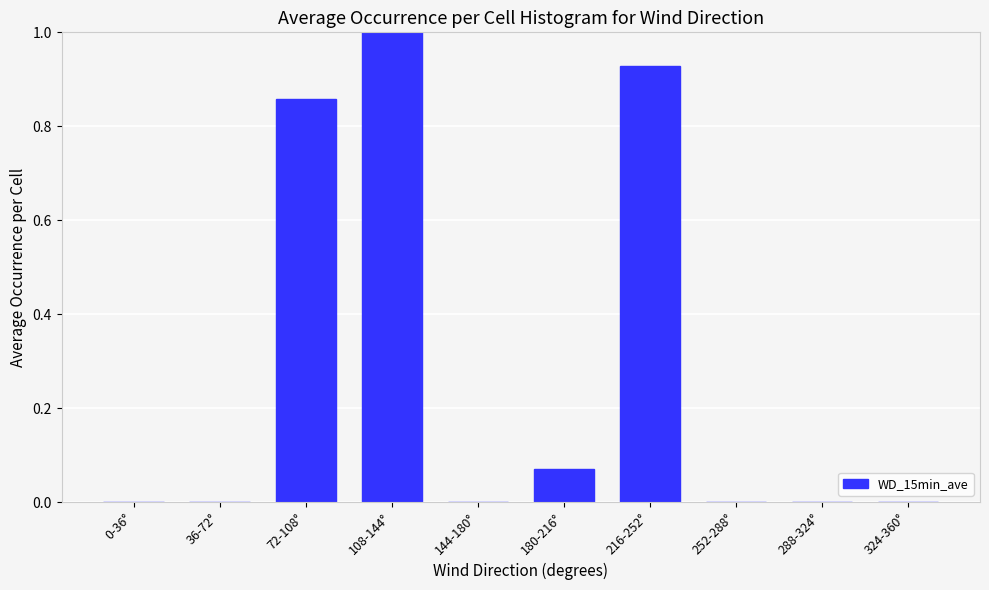

Which label corresponds to the largest value in the chart?

108-144°